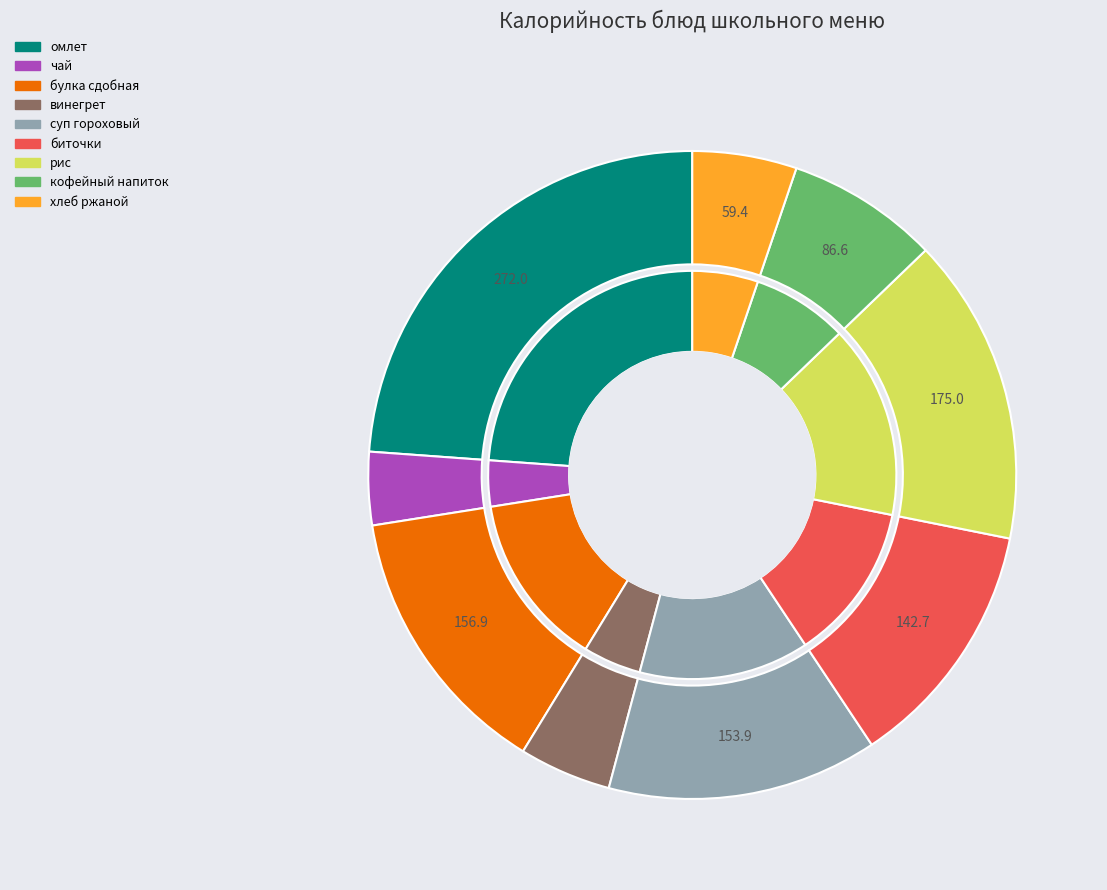

To the nearest percent, what is the combined percentage of кофейный напиток and омлет?

31%